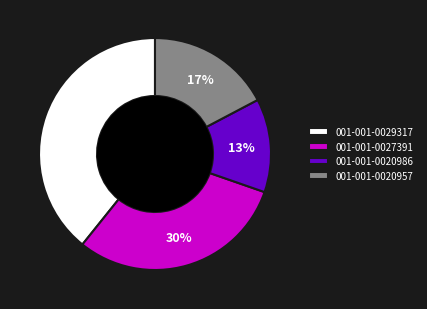

Does 001-001-0029317 represent more than half of the total?

No